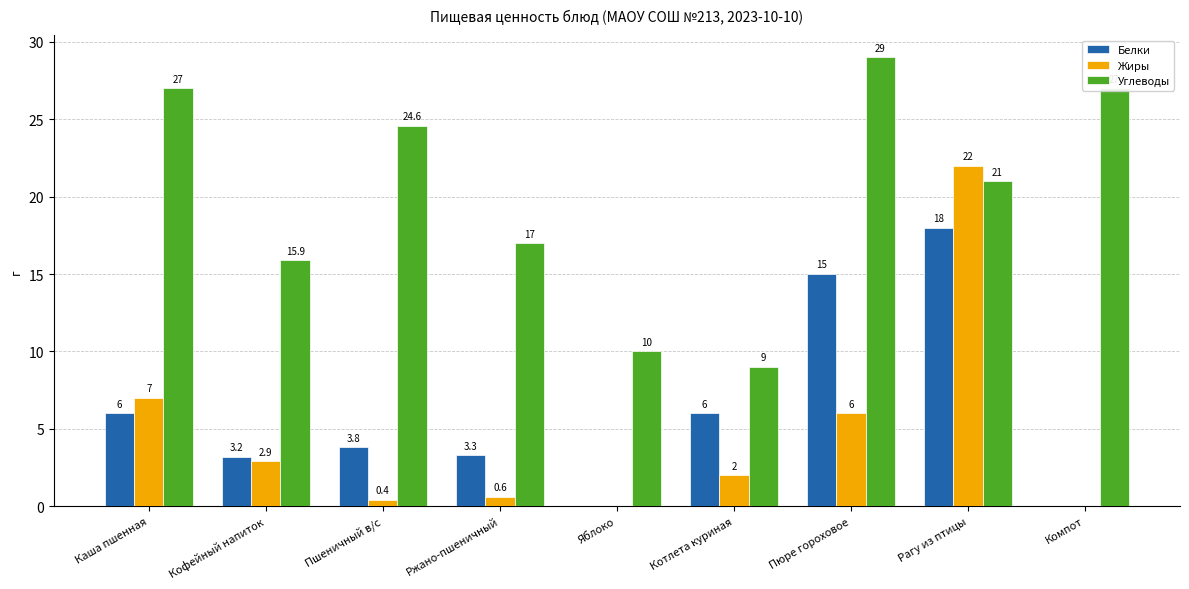

At which category is the sum across all series the highest?

Рагу из птицы